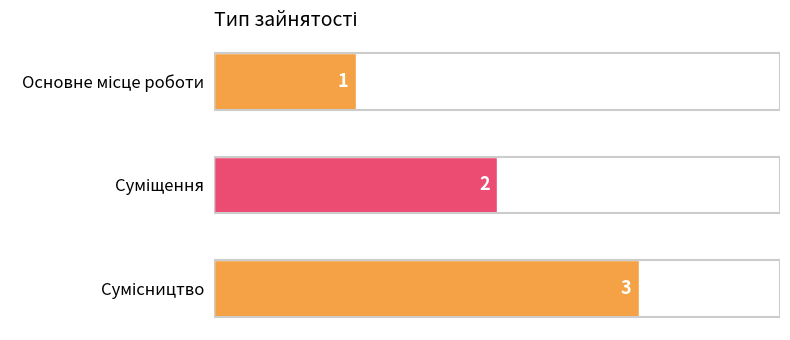

What is the maximum value shown in the chart?

3